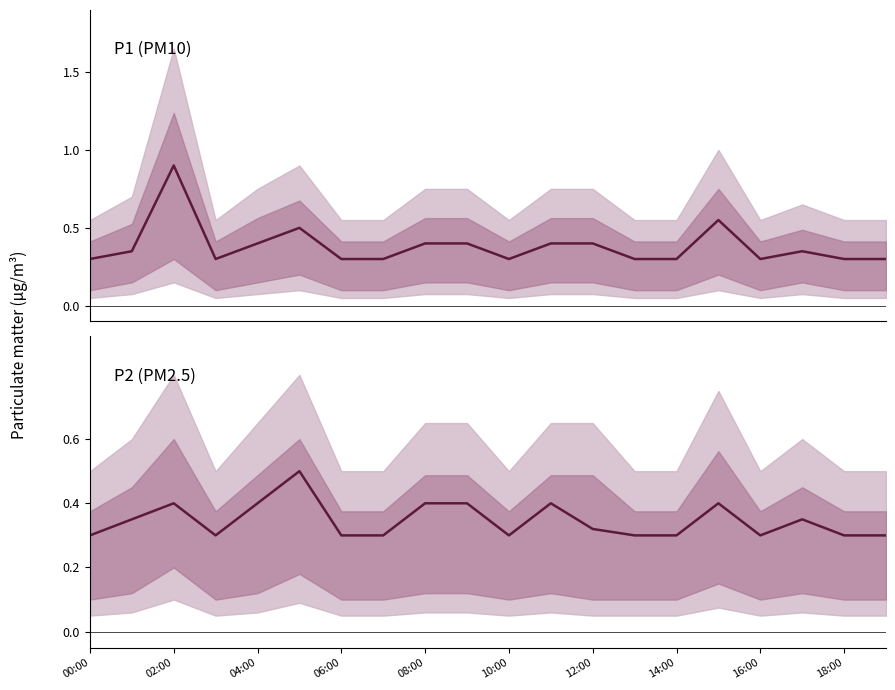

True or false: P1 and P2 intersect in this chart.

False